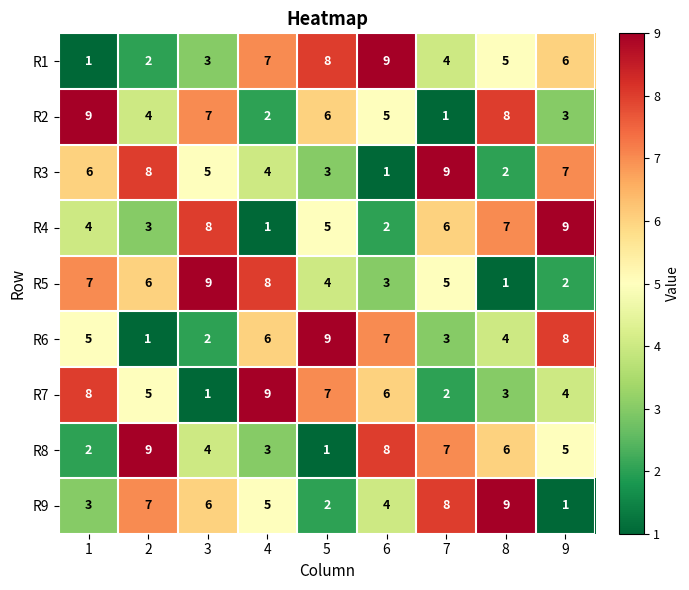

What is the minimum value shown in the chart?

1